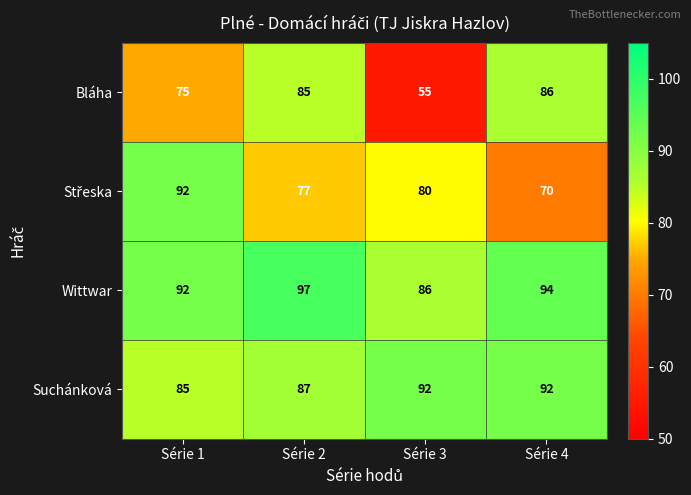

Which series has the largest total across all categories?

Wittwar